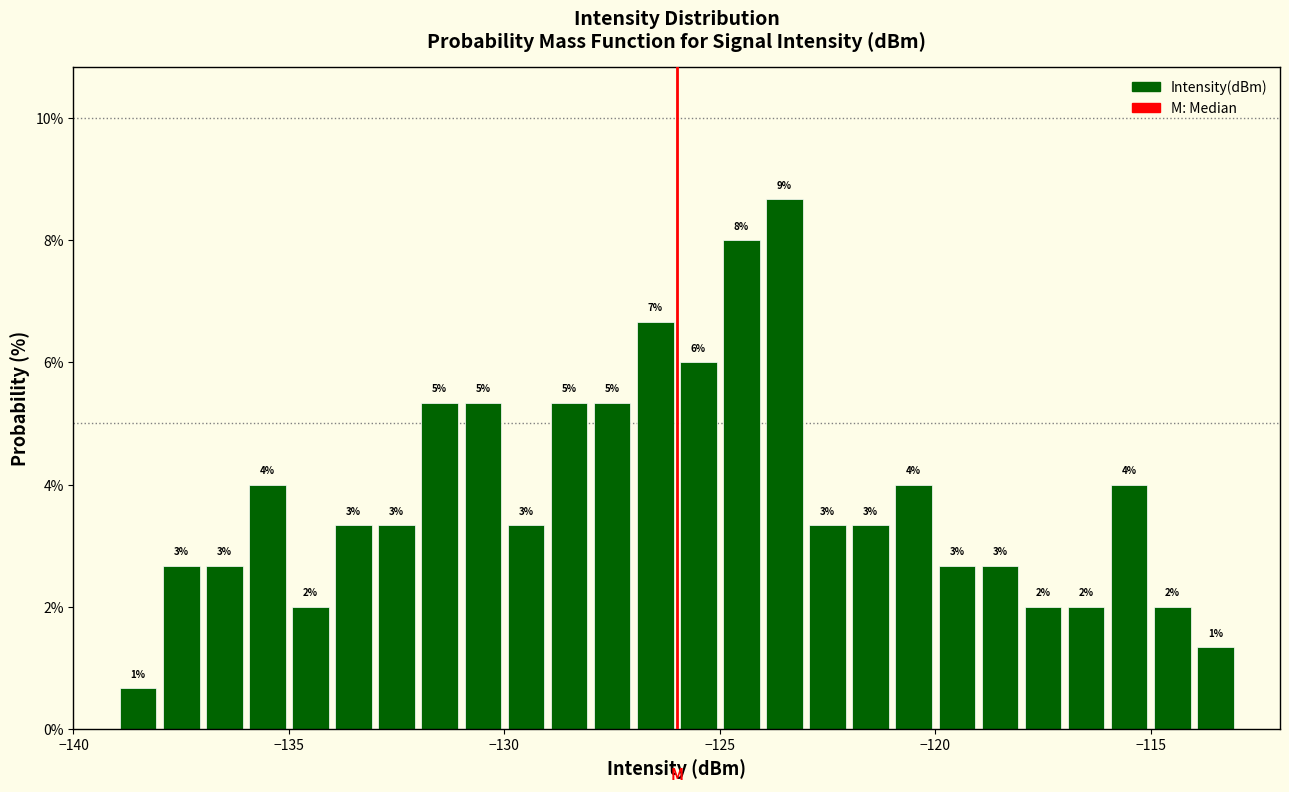

Read against the x-axis, roughly where is the centre of the tallest bar?

-123.5